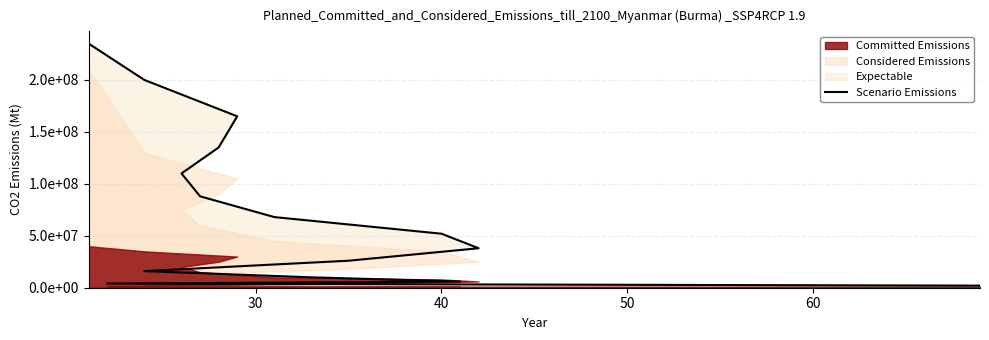

Reading right to left, what are all the values shown in this chart?

2000000	4000000	6000000	10000000	16000000	26000000	38000000	52000000	68000000	88000000	110000000	135000000	165000000	200000000	235000000